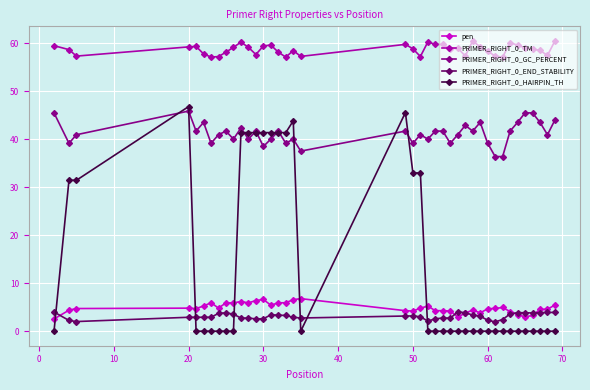

What is the maximum value shown in the chart?

60.5